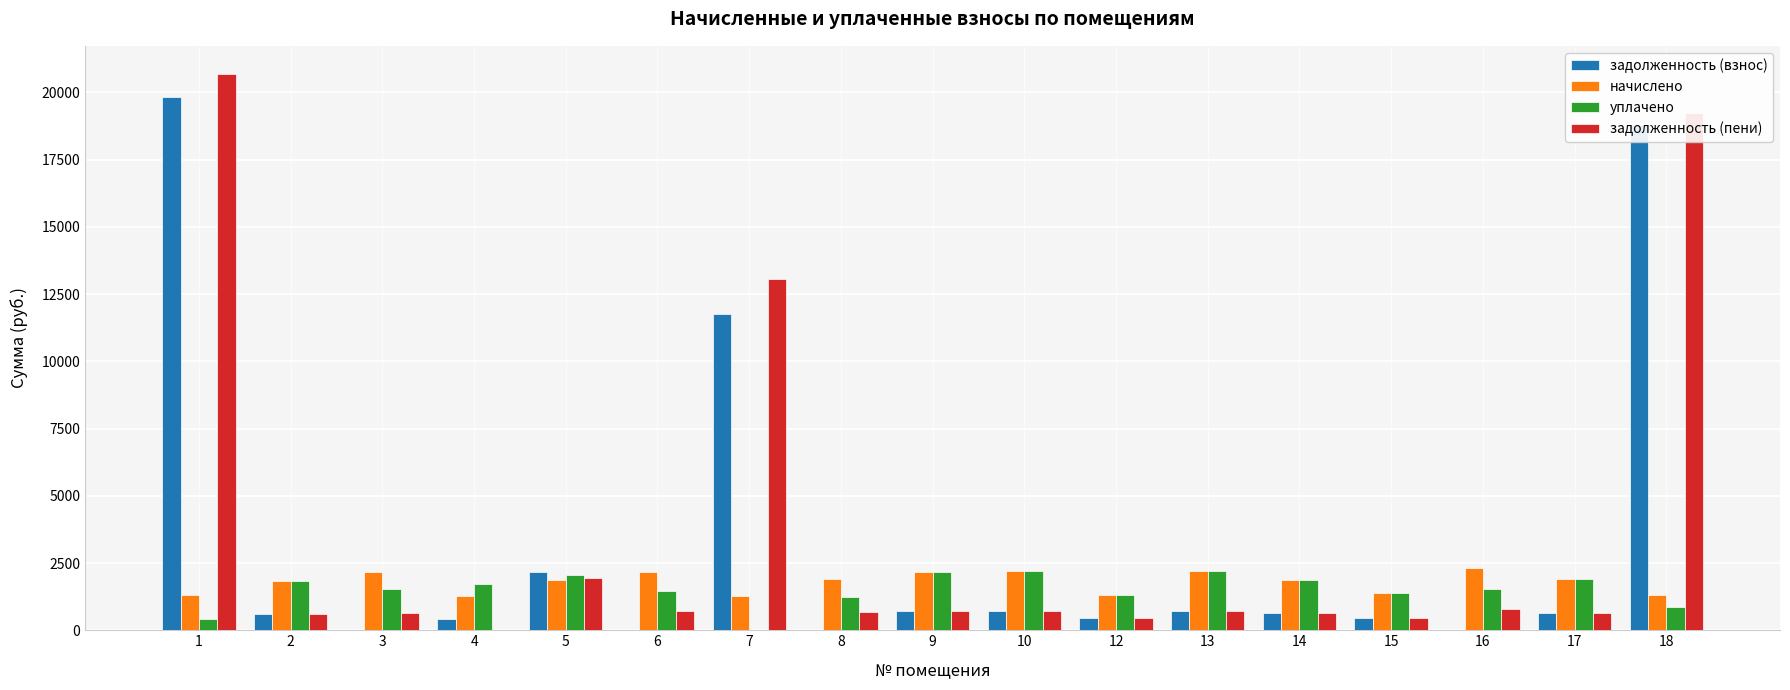

How many categories are shown in the chart?

17